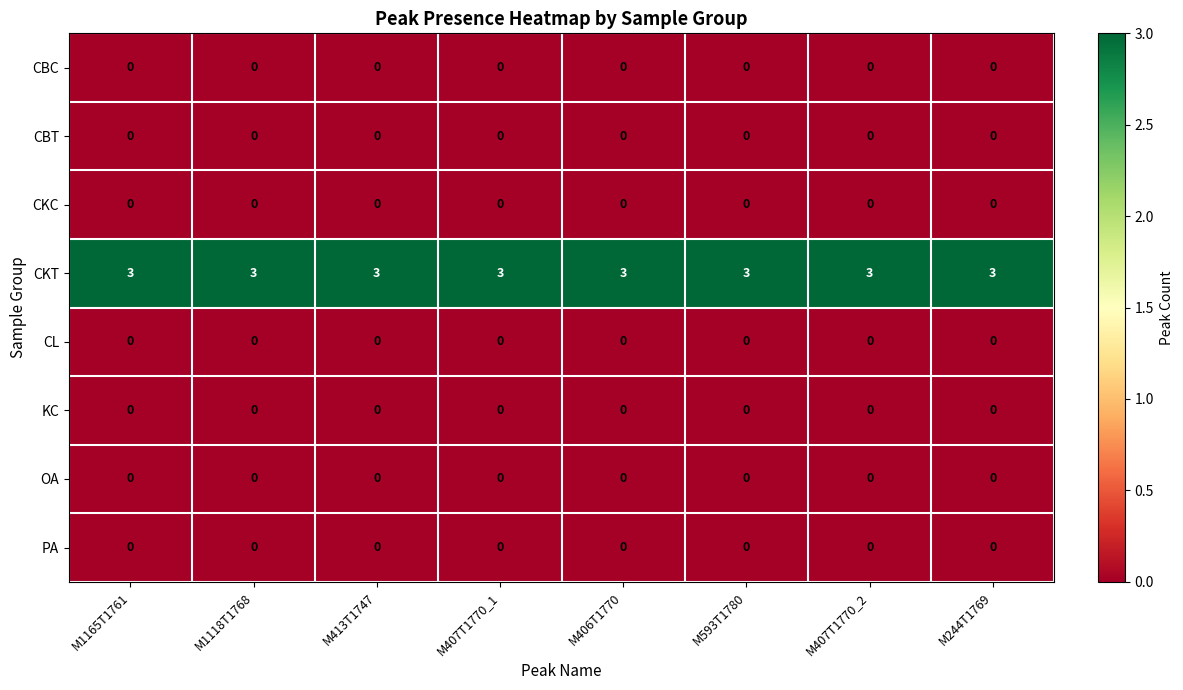

What is the total value across all series at M413T1747?

3